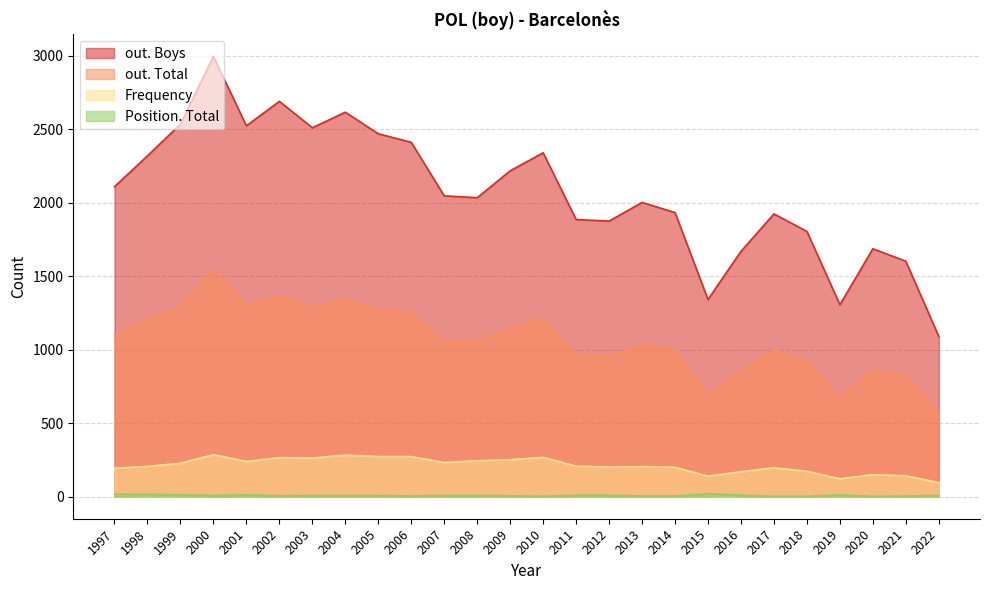

What is the total value across all series at 2006?

3943